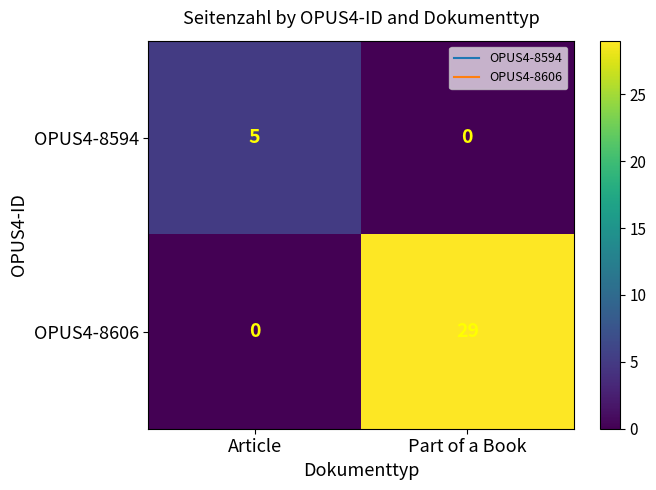

How many positive values does the OPUS4-8594 series have?

1